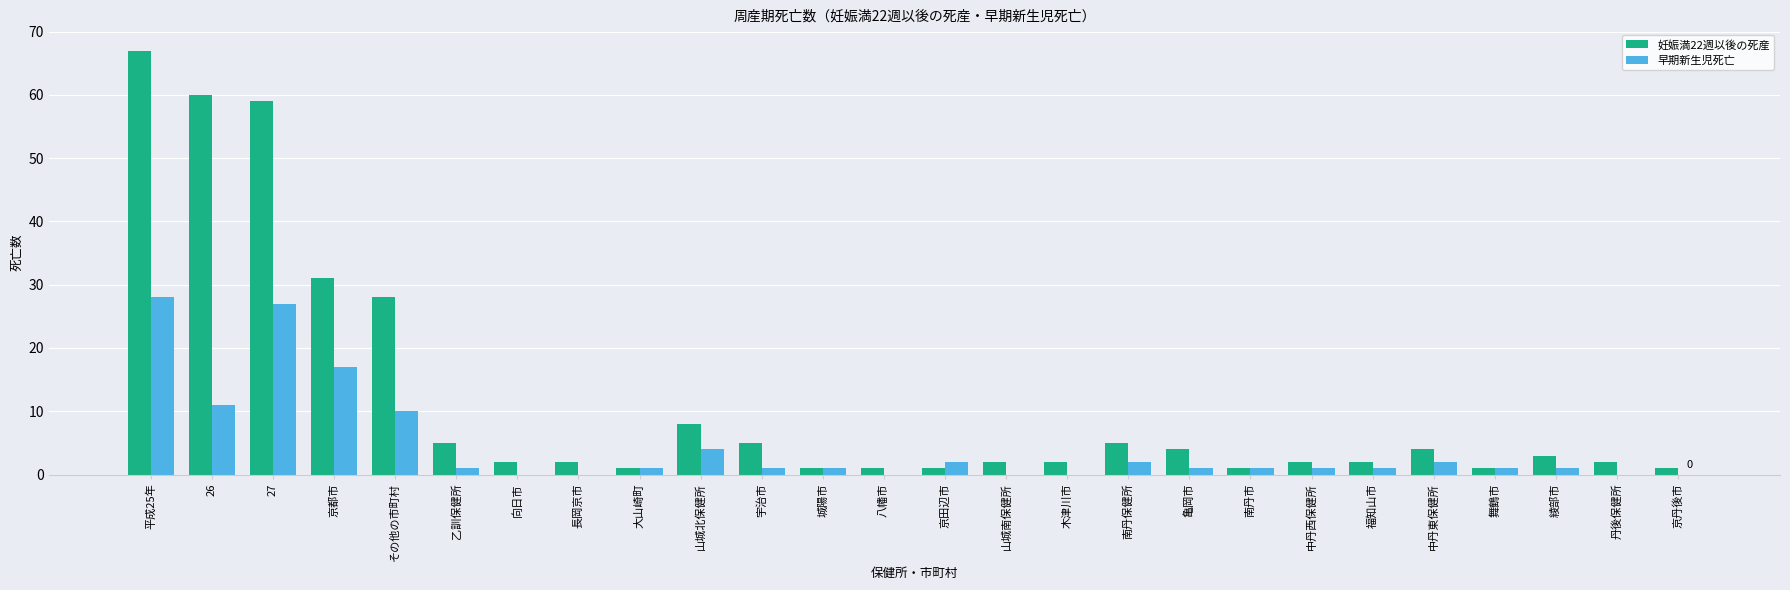

Count the number of categories in the chart.

26